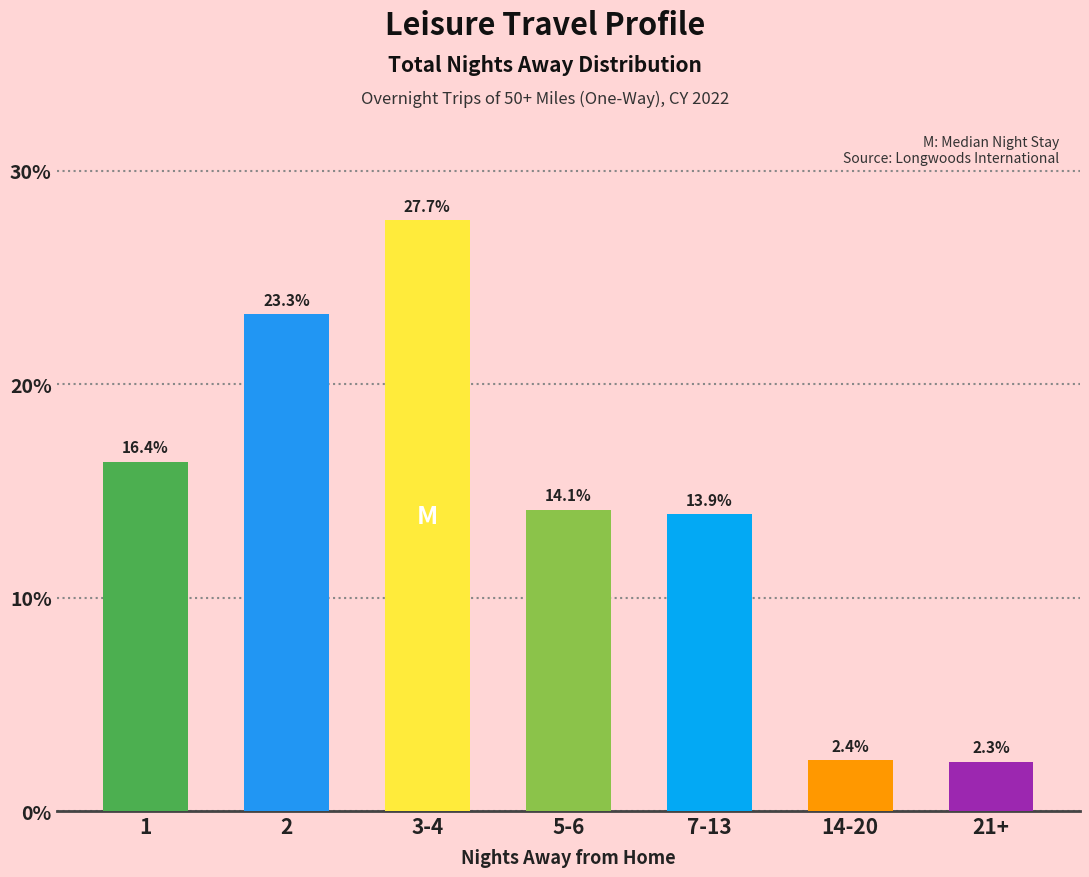

Reading left to right, extract all data points from this chart.

1=16.4	2=23.3	3-4=27.7	5-6=14.1	7-13=13.9	14-20=2.4	21+=2.3